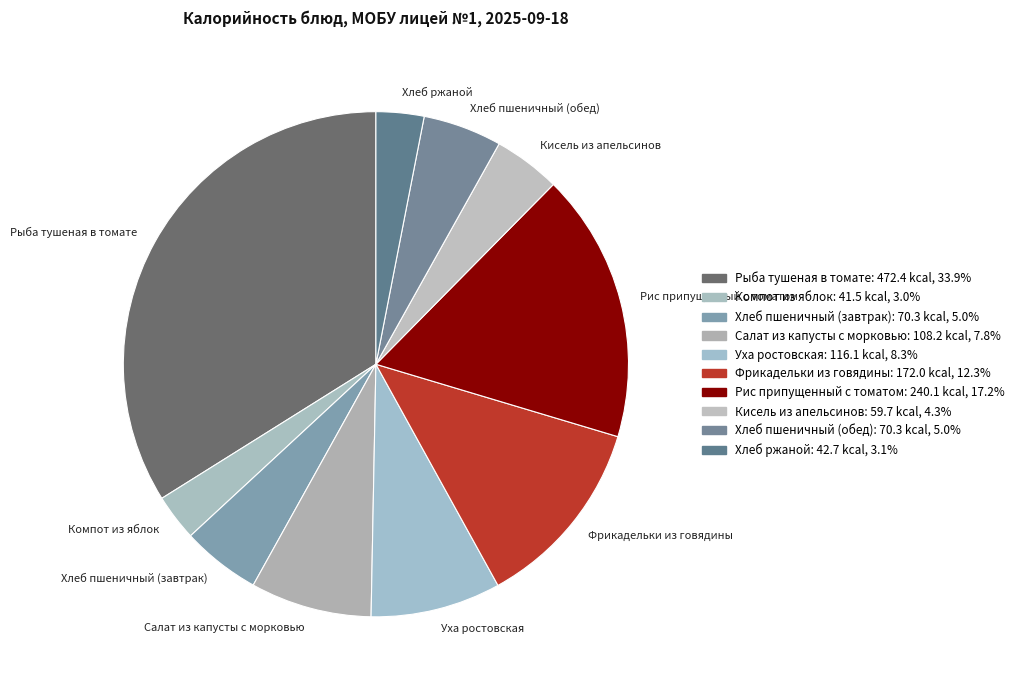

Does Рыба тушеная в томате account for over 50% of the chart?

No